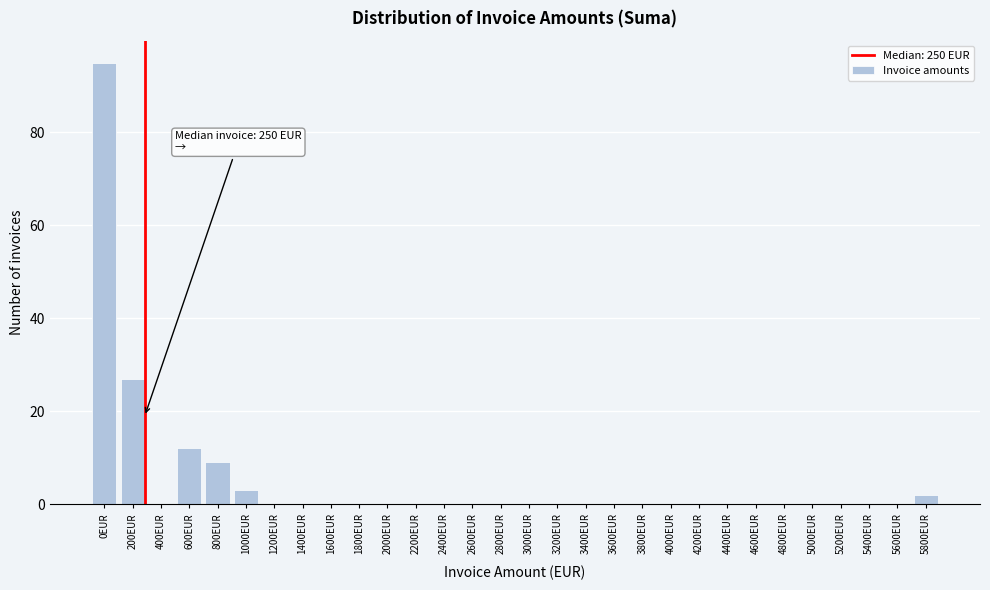

Reading right to left, what are all the values shown in this chart?

5800EUR=2	5600EUR=0	5400EUR=0	5200EUR=0	5000EUR=0	4800EUR=0	4600EUR=0	4400EUR=0	4200EUR=0	4000EUR=0	3800EUR=0	3600EUR=0	3400EUR=0	3200EUR=0	3000EUR=0	2800EUR=0	2600EUR=0	2400EUR=0	2200EUR=0	2000EUR=0	1800EUR=0	1600EUR=0	1400EUR=0	1200EUR=0	1000EUR=3	800EUR=9	600EUR=12	400EUR=0	200EUR=27	0EUR=95